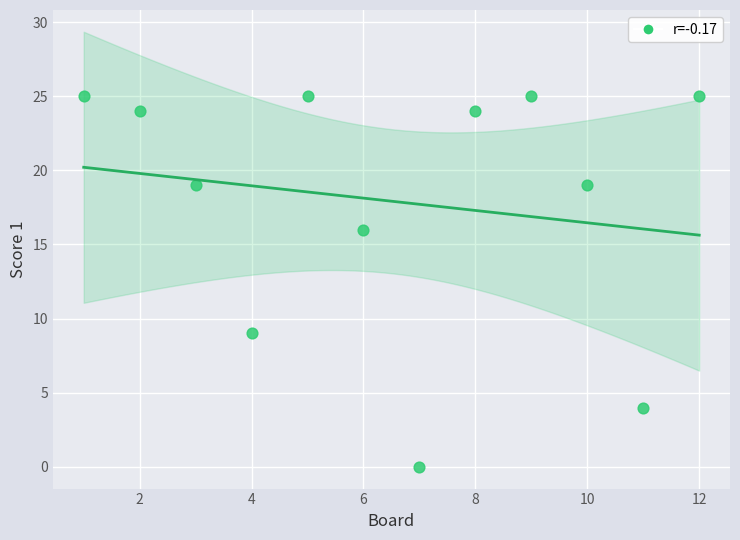

What is the average X value?

6